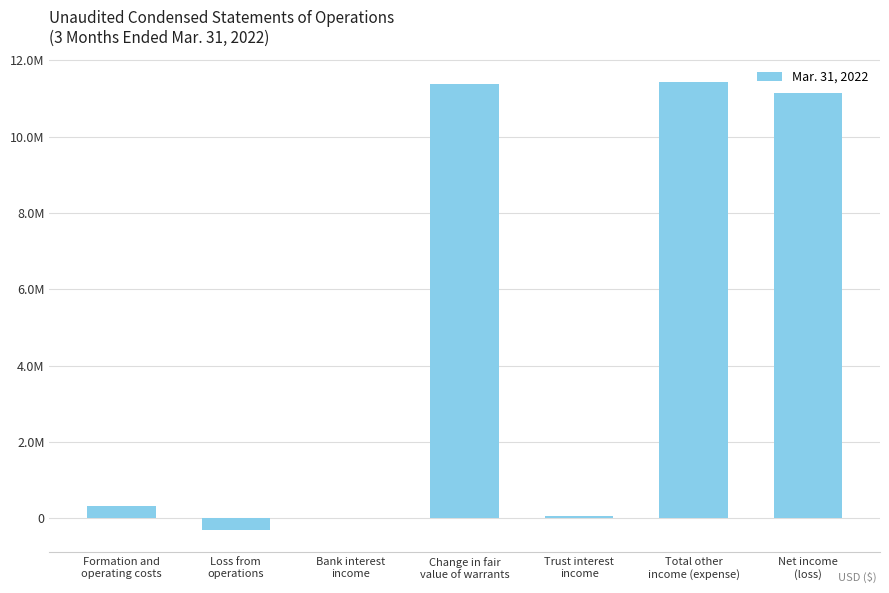

List the labels in order of value, smallest first.

Loss from
operations, Bank interest
income, Trust interest
income, Formation and
operating costs, Net income
(loss), Change in fair
value of warrants, Total other
income (expense)